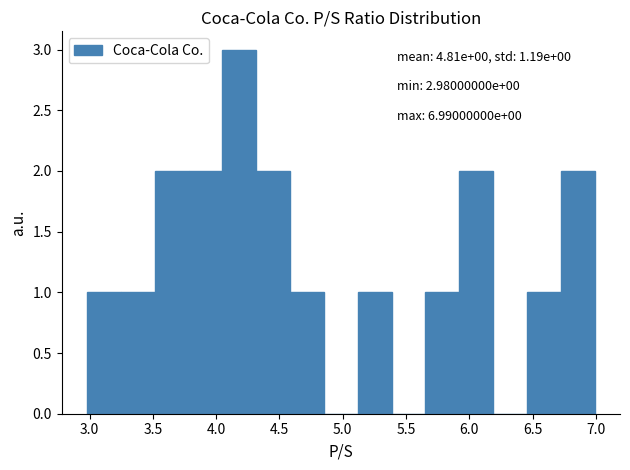

Which range on the x-axis has the tallest bar?

4.05 to 4.30